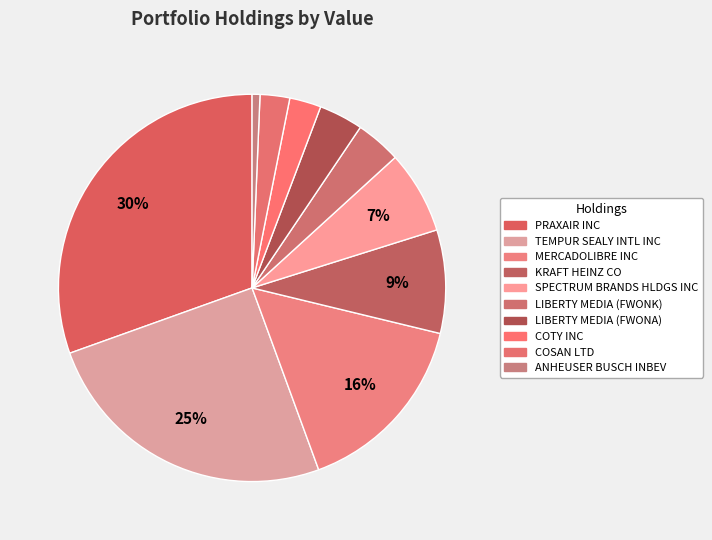

How many slices are in this pie chart?

10